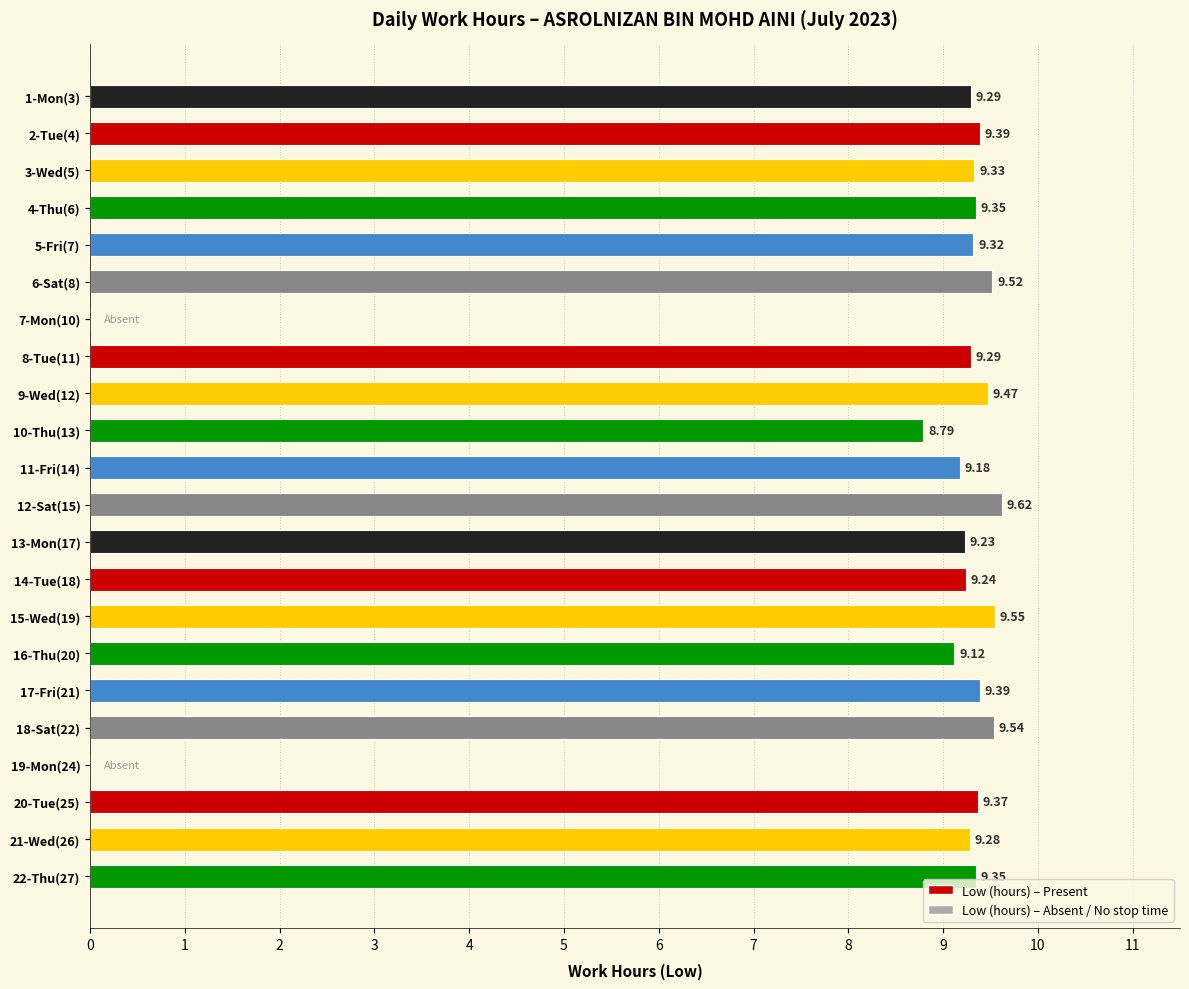

What is the sum of all values?

186.6